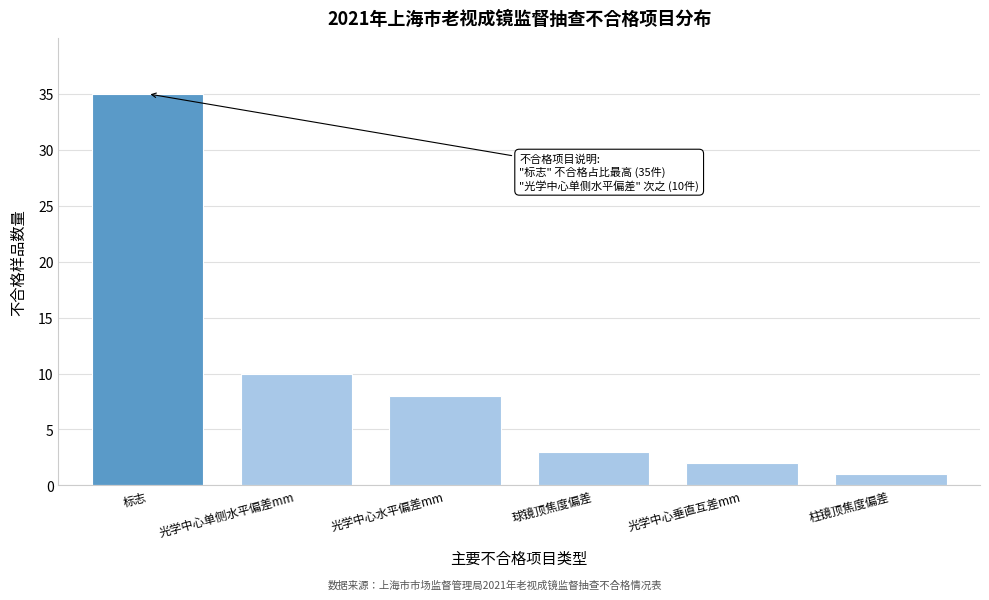

Reading left to right, what are all the values shown in this chart?

35	10	8	3	2	1